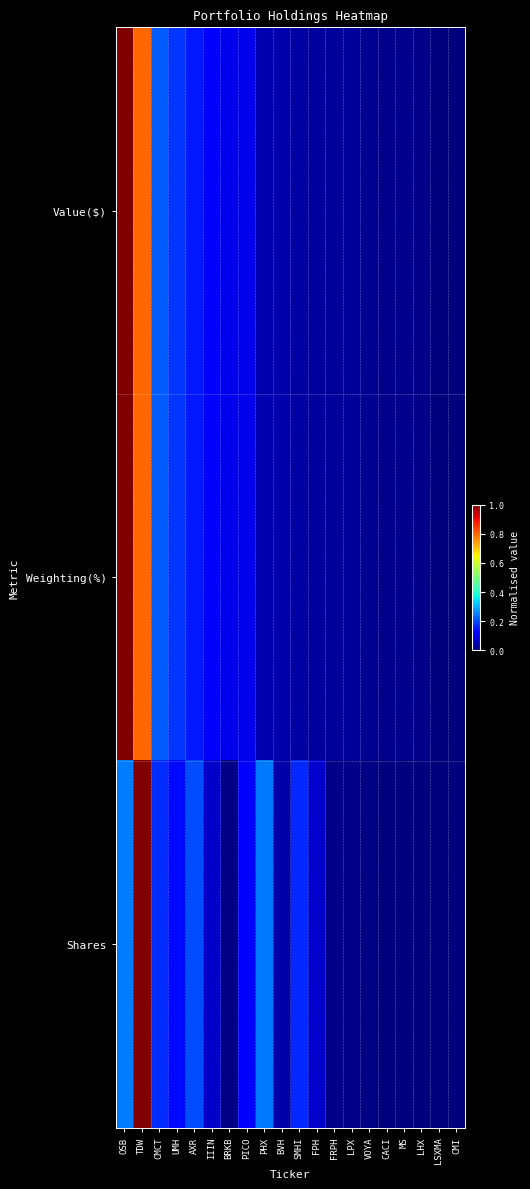

Which category has the highest value across all series?

OSB